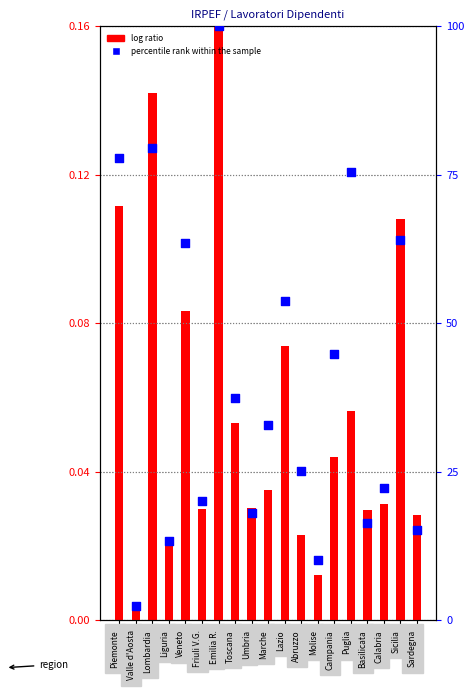

What is the total value across all series at Puglia?

75.6